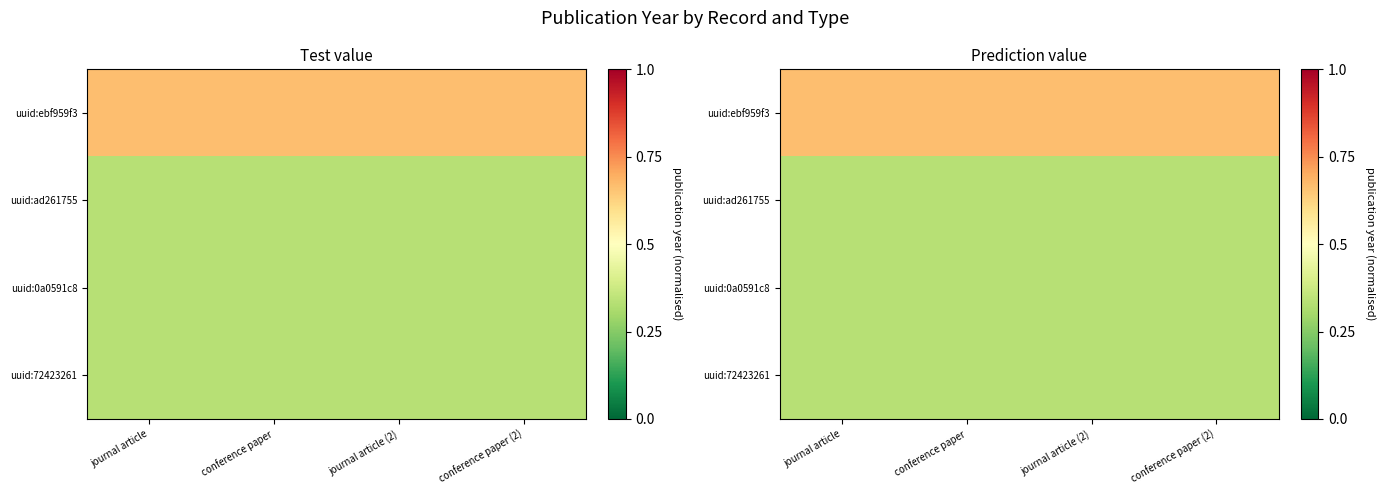

Where is uuid:0a0591c8 nearest to the value 0?

journal article